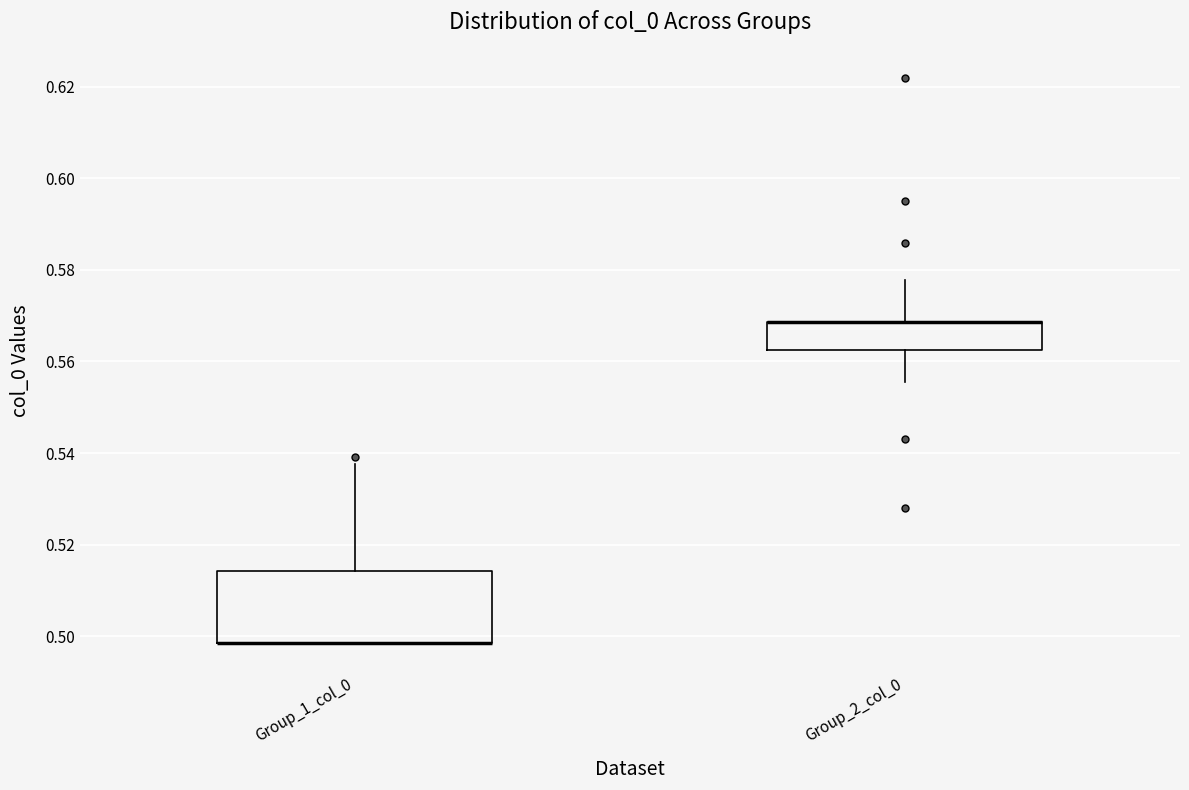

Where is the lower edge of the box for Group_1_col_0 on the y-axis? The values are not printed on the chart, so give them approximately, as read against the axis.

0.498